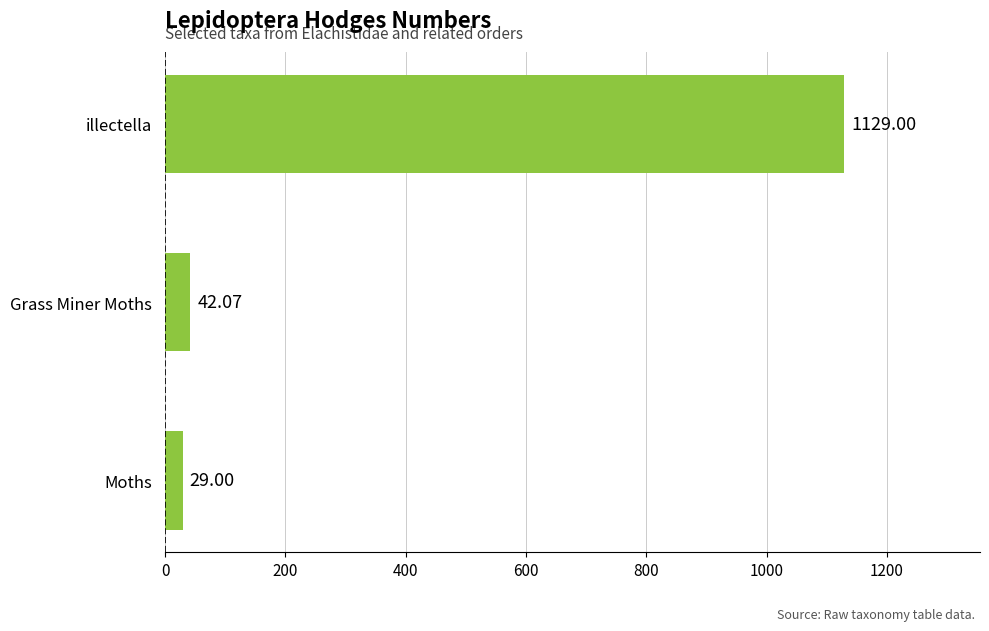

Which category has the highest value across all series?

illectella